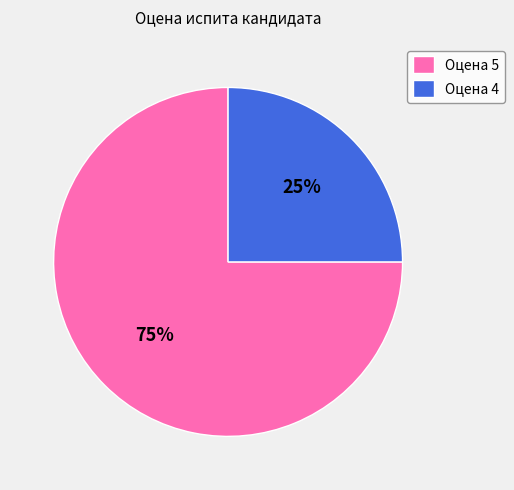

Is there any slice that represents more than half of the pie?

Yes